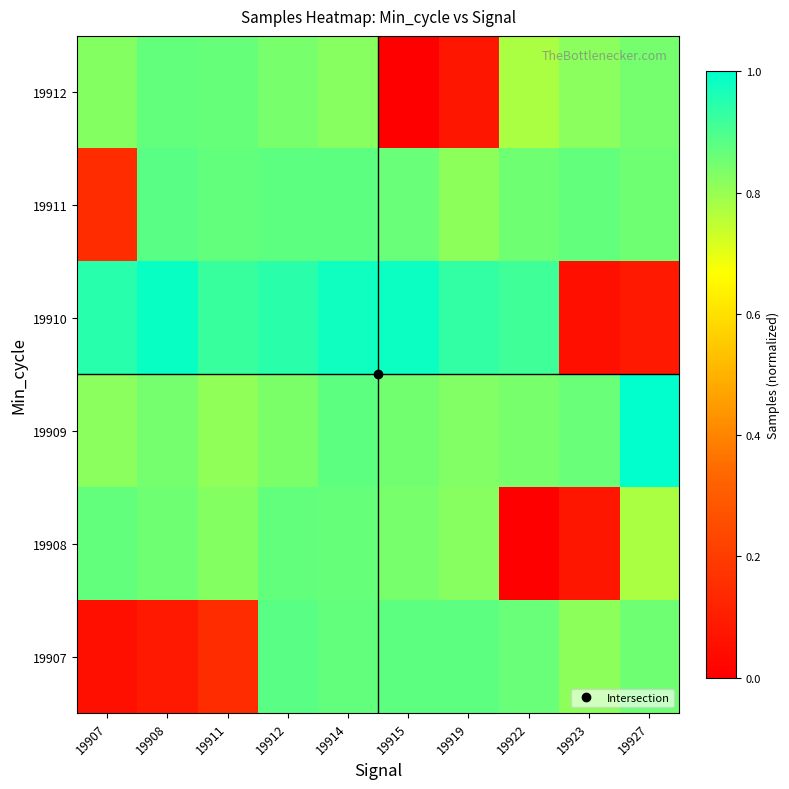

Rank the series at 19908 from lowest to highest value.

19907, 19909, 19908, 19912, 19911, 19910